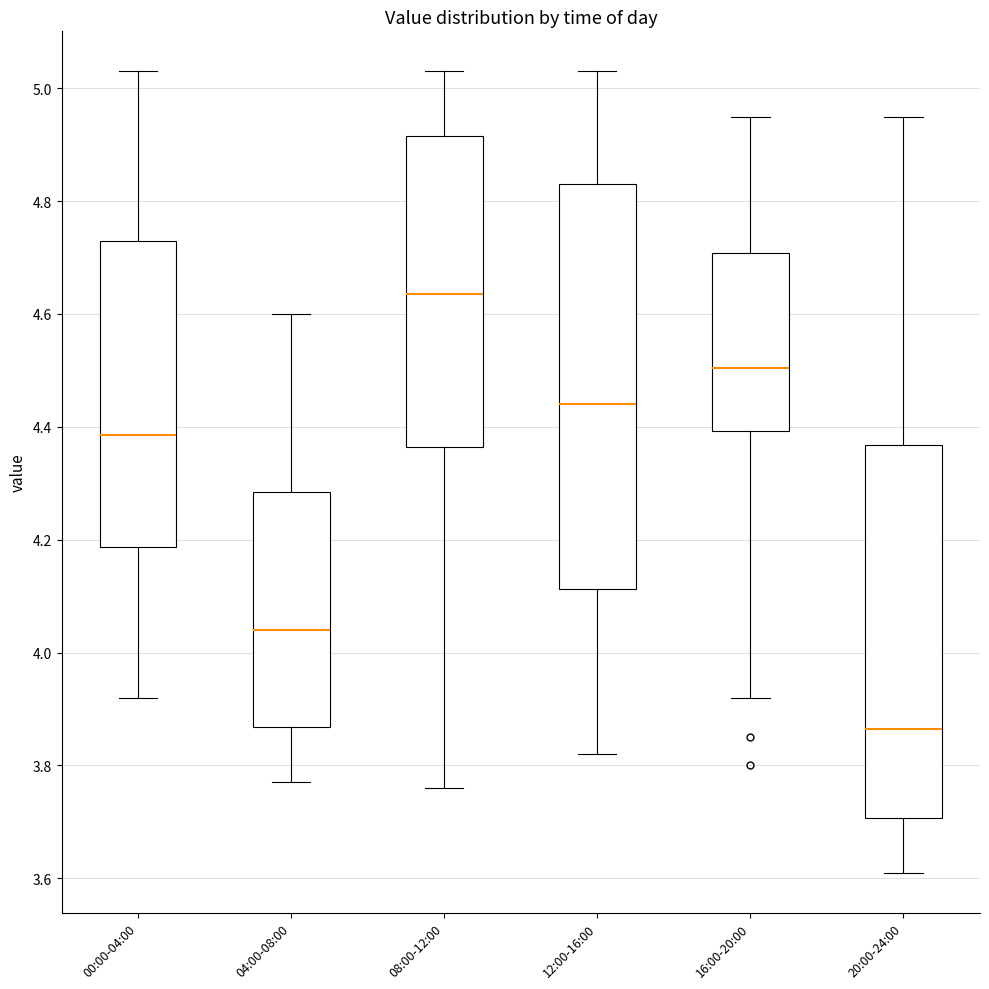

Which box has the lowest median line?

20:00-24:00